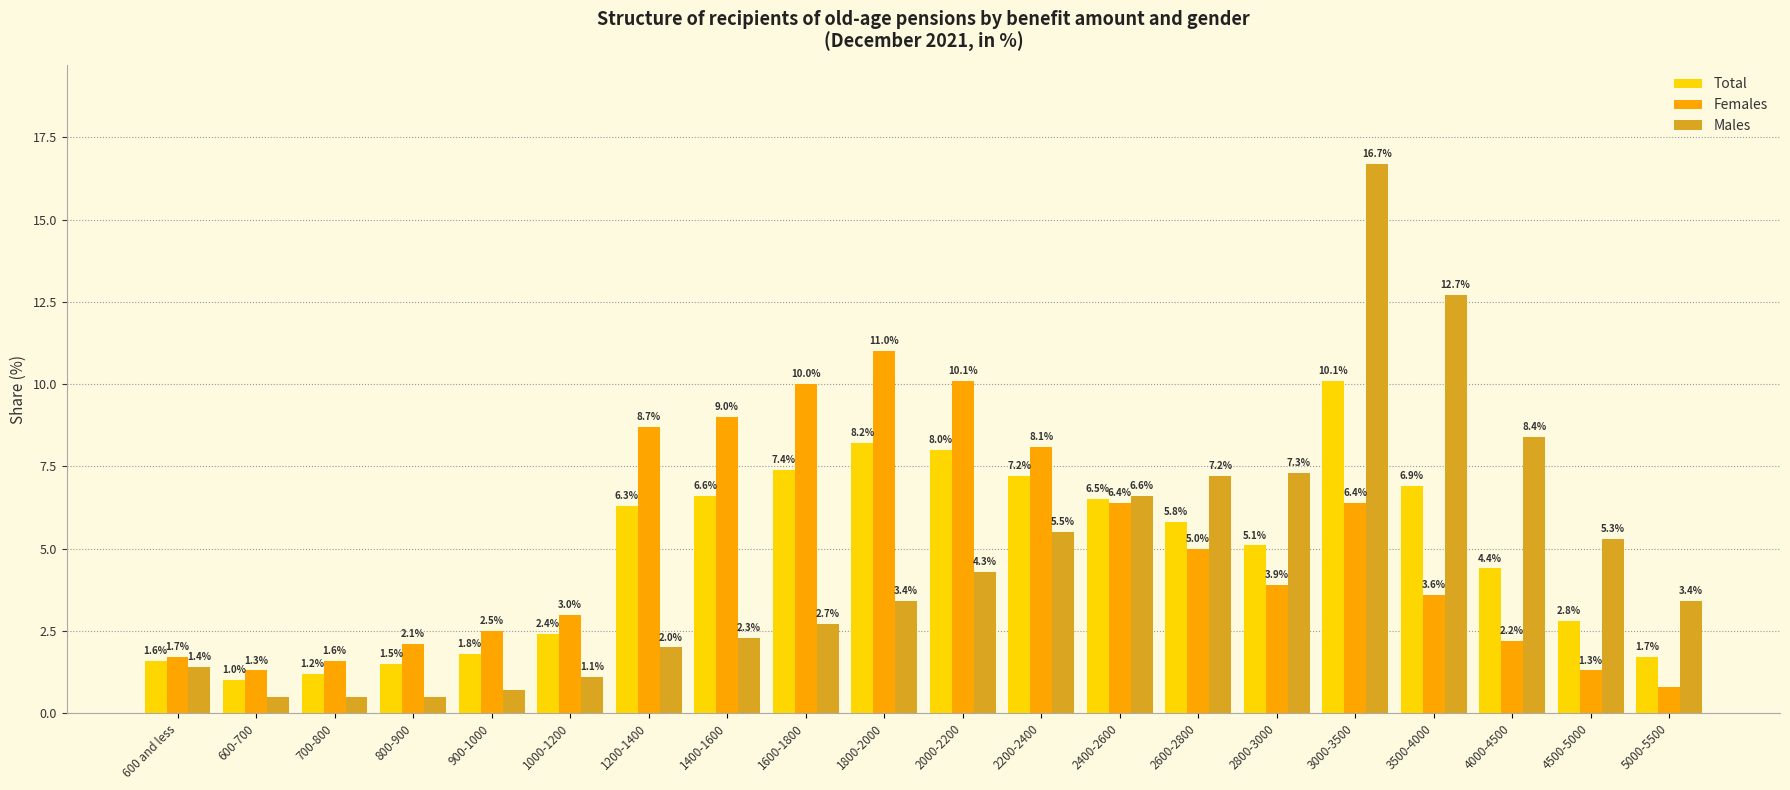

What is the difference between the maximum and second lowest values in the Total series?

8.9